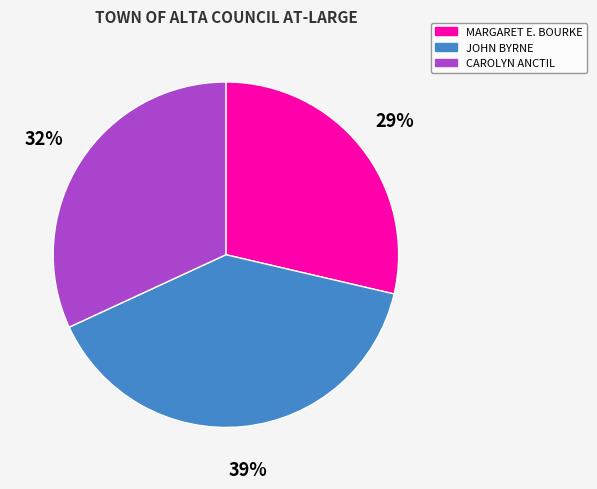

Between JOHN BYRNE and CAROLYN ANCTIL, which is larger?

JOHN BYRNE